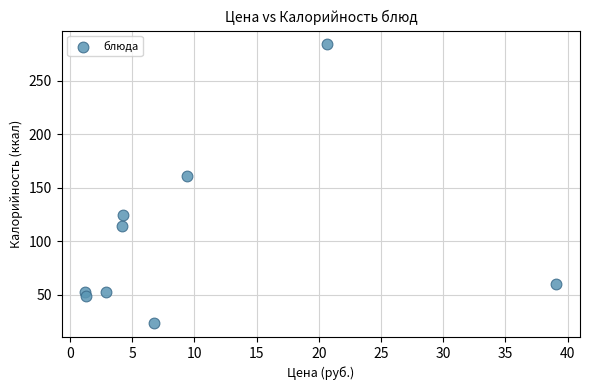

What is the range of Y values (max minus min)?

260.4